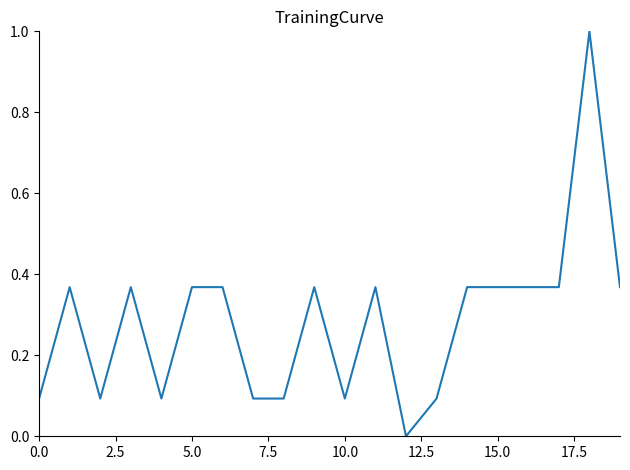

What is the difference between the maximum and minimum values?

1.0